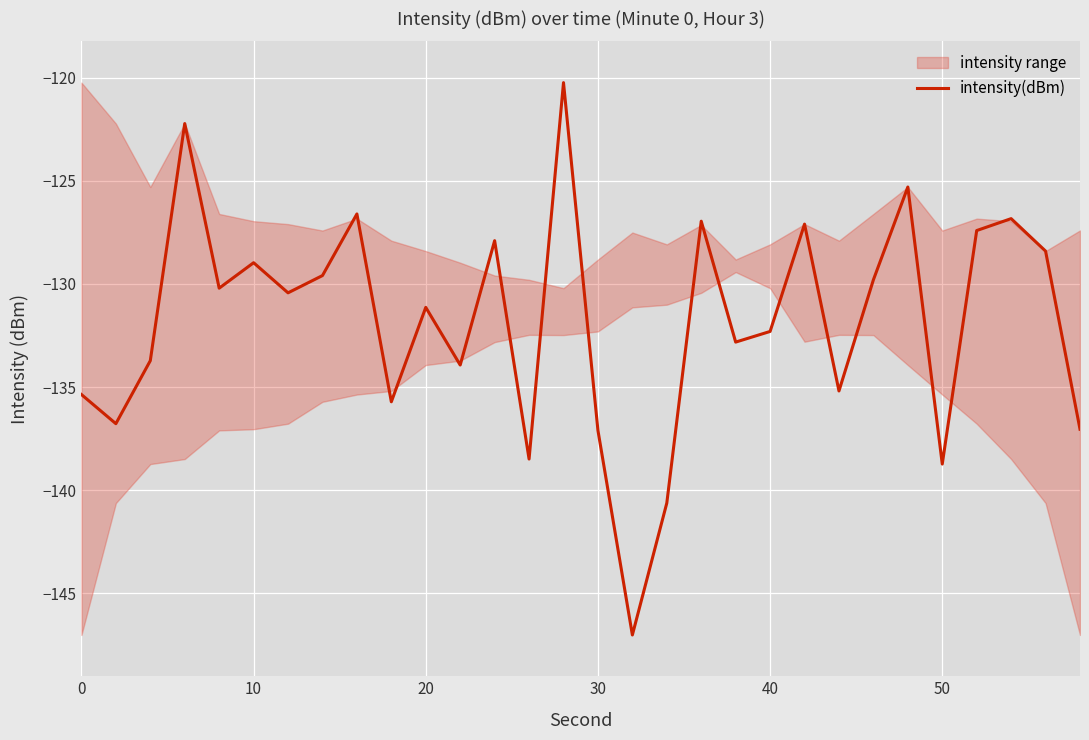

What is the value of the 6th point from the left?

-129.0